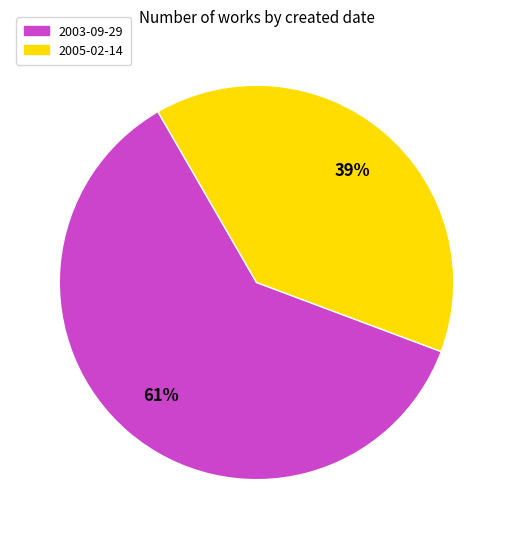

Which slice is the smallest?

2005-02-14